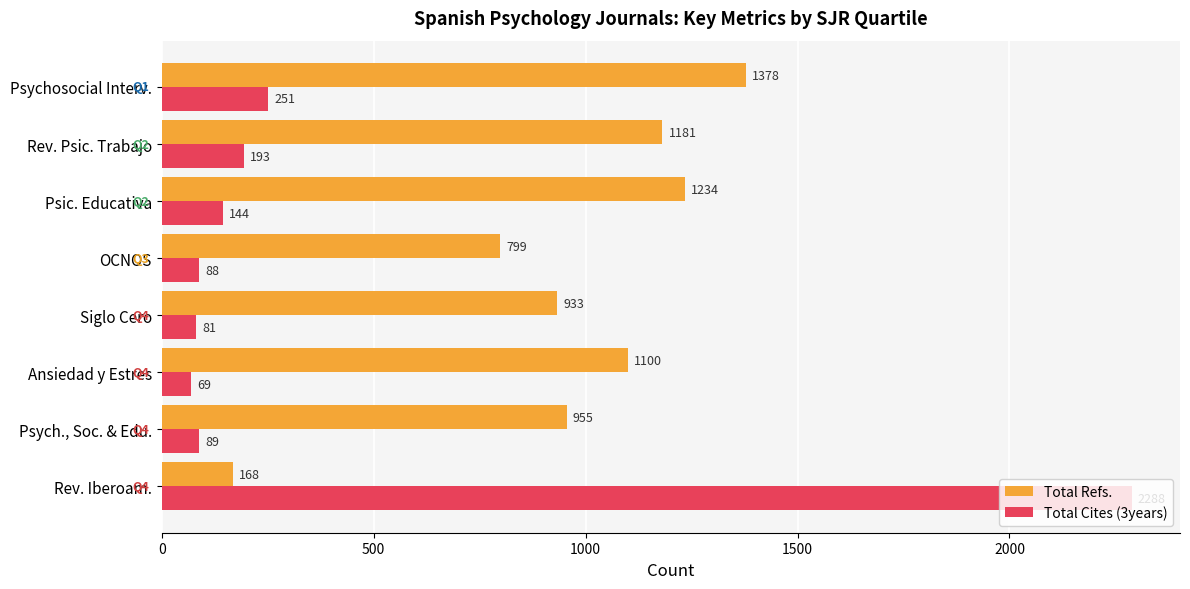

Rank the categories by Total Cites (3years) value from lowest to highest.

Ansiedad y Estres, Siglo Cero, OCNOS, Psych., Soc. & Edu., Psic. Educativa, Rev. Psic. Trabajo, Psychosocial Interv., Rev. Iberoam.